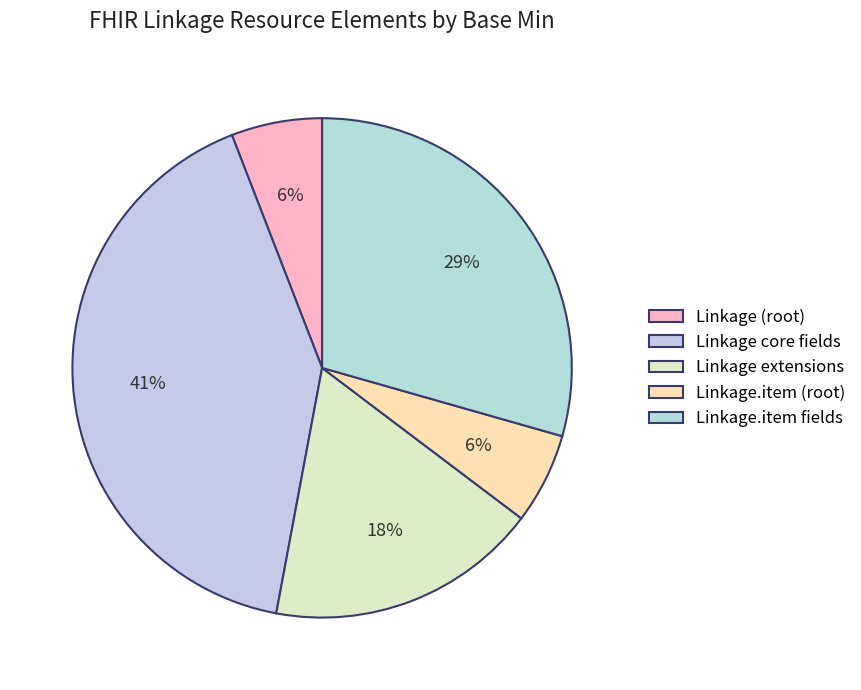

Which slice is the largest?

Linkage core fields